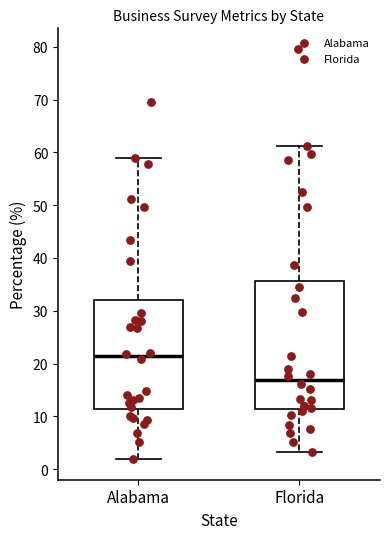

Which box's median line is the highest?

Alabama